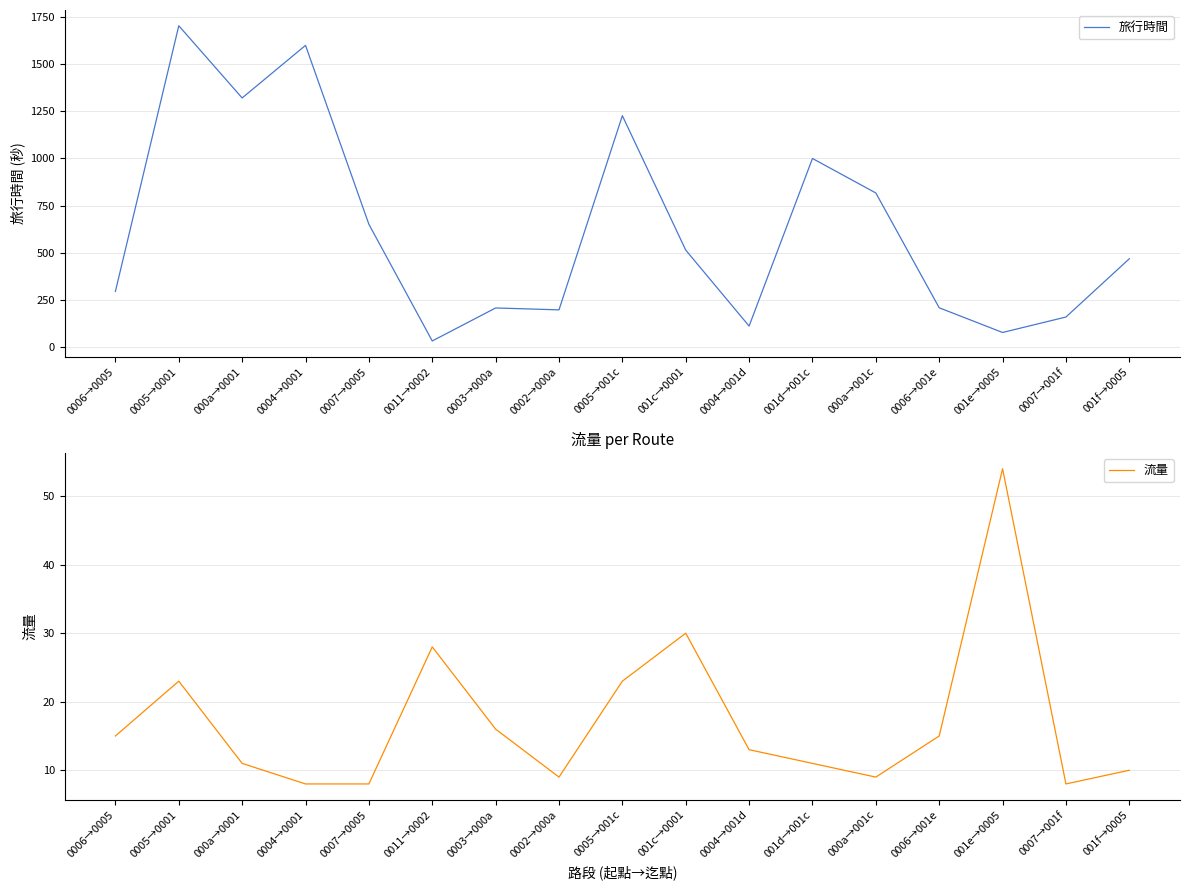

Where is the first local maximum for 流量?

0005→0001